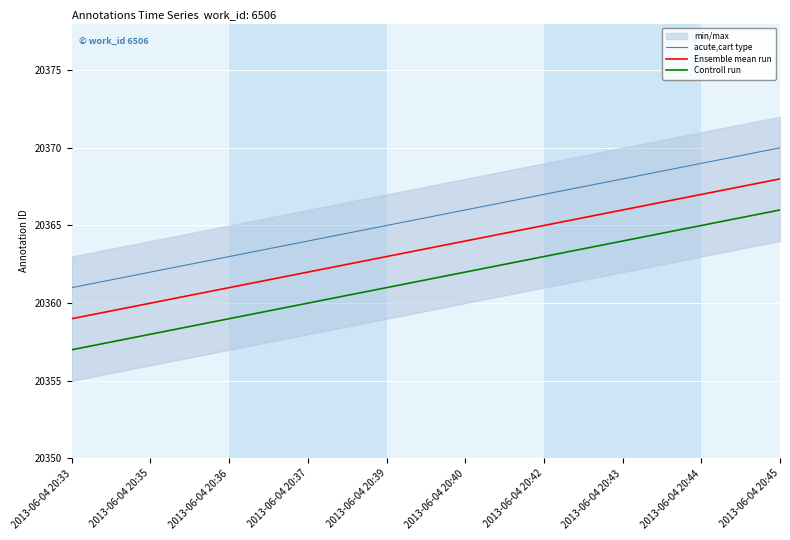

What is the difference between the highest and lowest values at 2013-06-04 20:37?

4